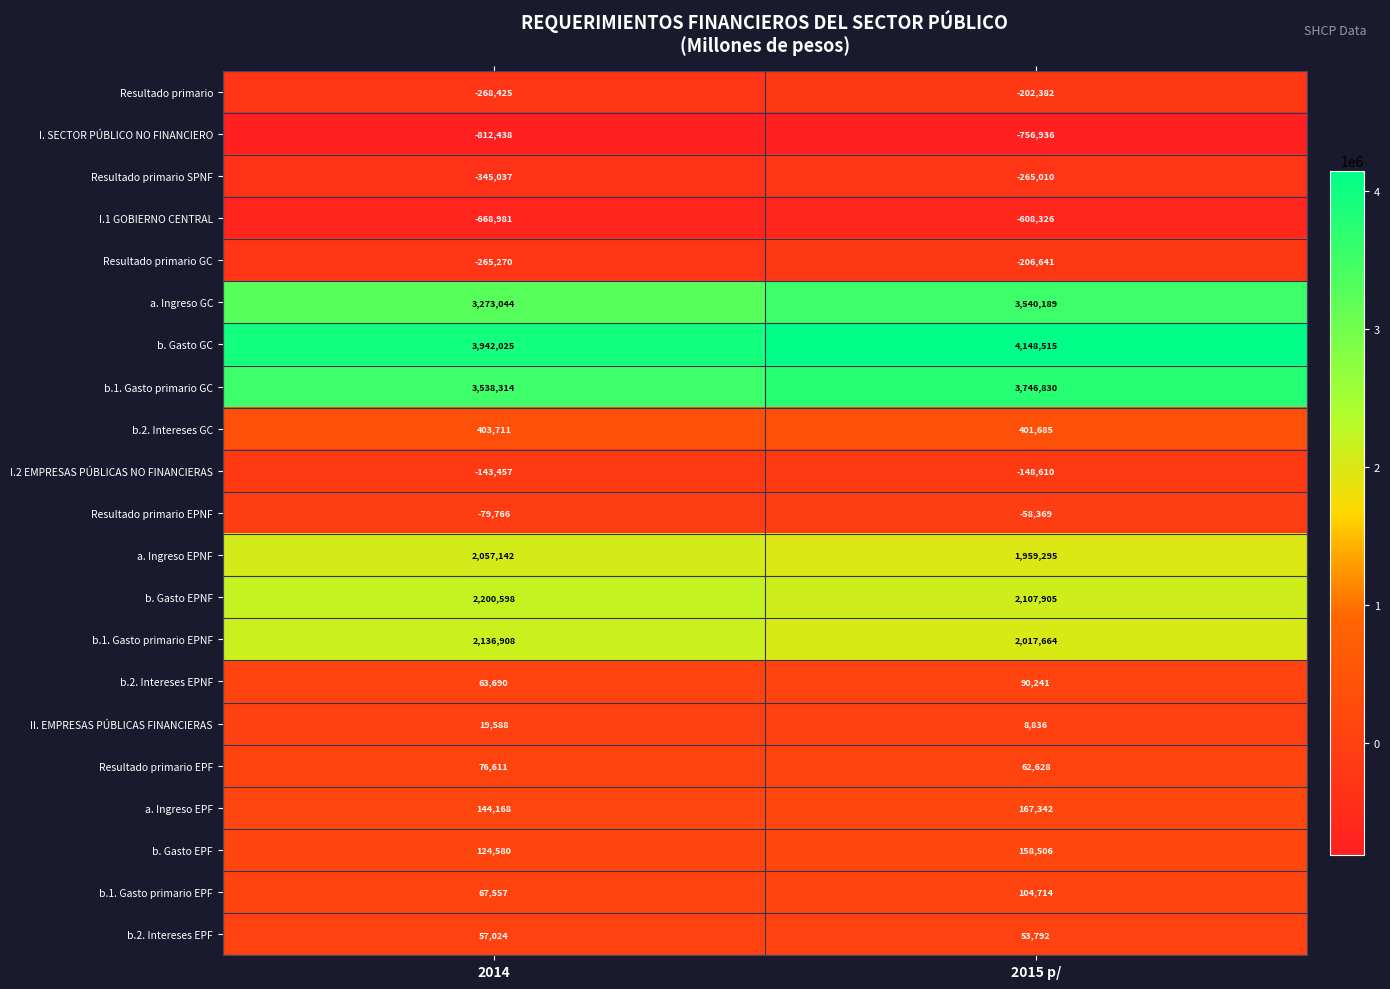

Is it true that b.2. Intereses EPF equals 17048 at 2014?

False